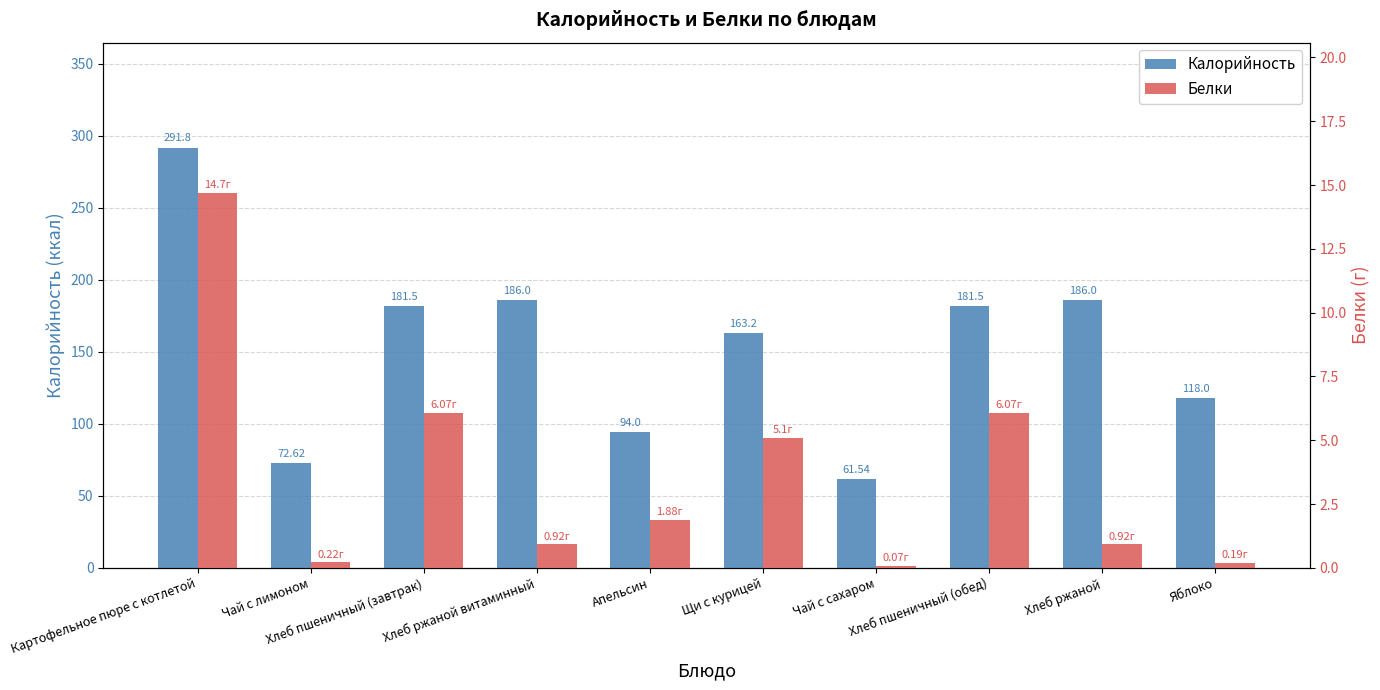

Rank the series at Яблоко from lowest to highest value.

Белки, Калорийность